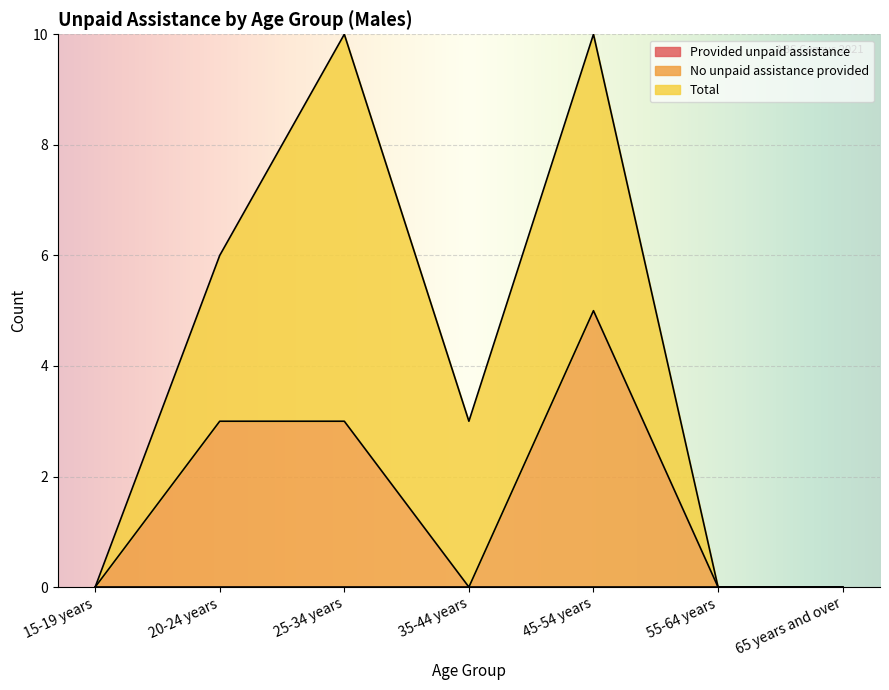

Reading right to left, transcribe all the data shown in this chart.

Provided unpaid assistance: 65 years and over=0	55-64 years=0	45-54 years=0	35-44 years=0	25-34 years=0	20-24 years=0	15-19 years=0
No unpaid assistance provided: 65 years and over=0	55-64 years=0	45-54 years=5	35-44 years=0	25-34 years=3	20-24 years=3	15-19 years=0
Total: 65 years and over=0	55-64 years=0	45-54 years=5	35-44 years=3	25-34 years=7	20-24 years=3	15-19 years=0